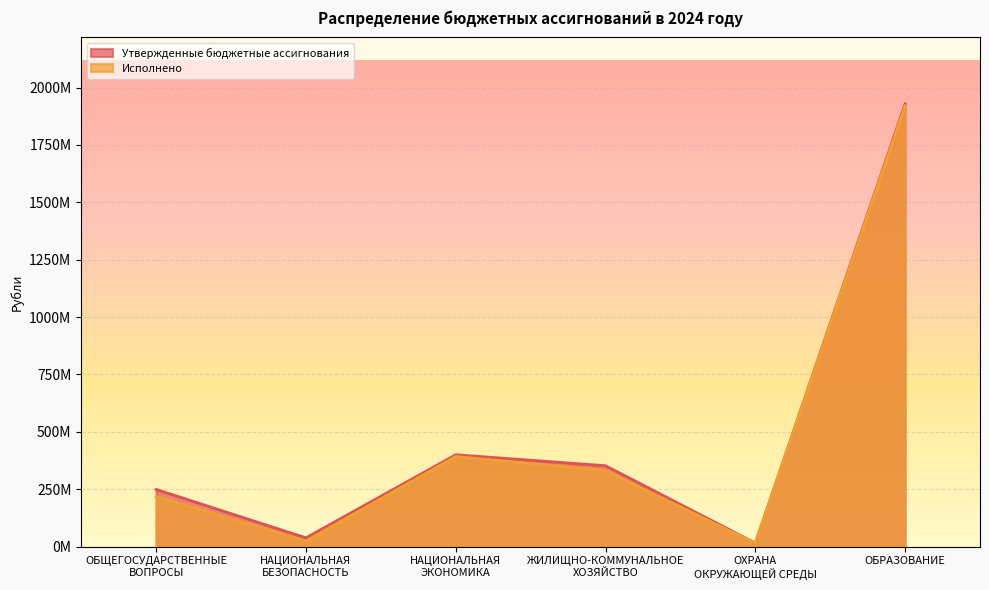

What is the value of the Исполнено point at the 5th from the left?

14293134.4